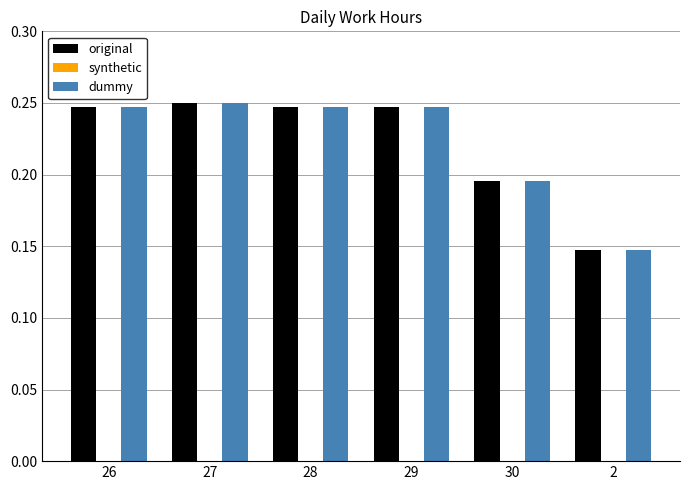

How many categories are shown in the chart?

6